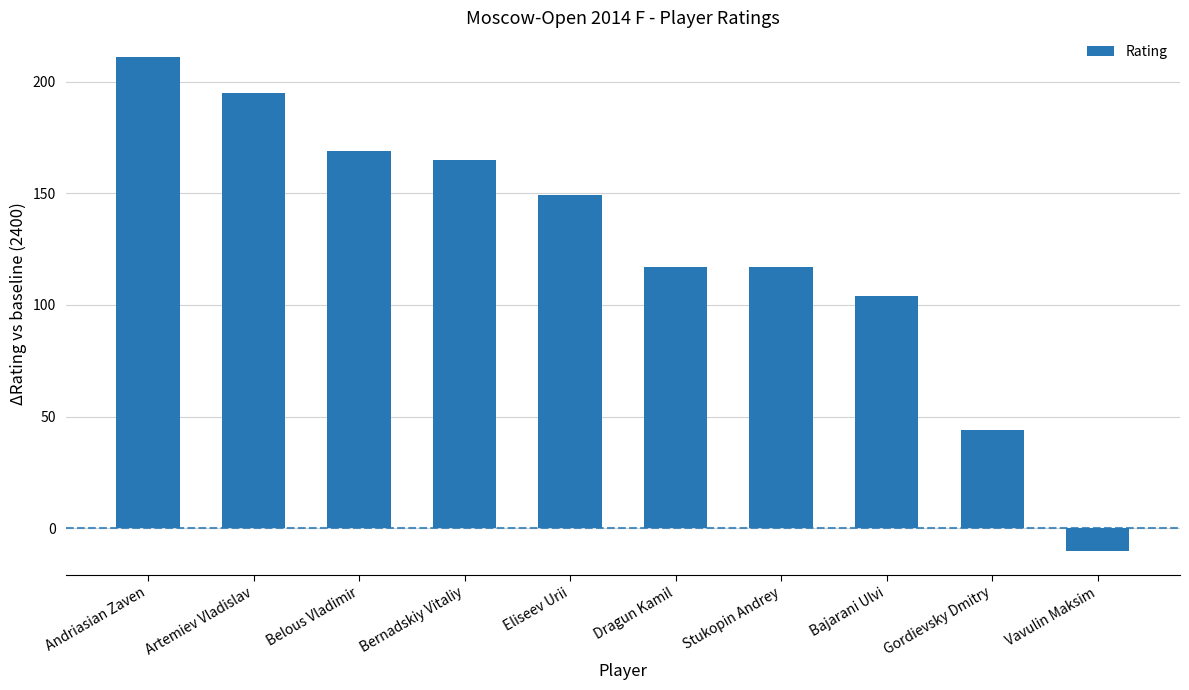

True or false: the data shows 274 at Belous Vladimir.

False